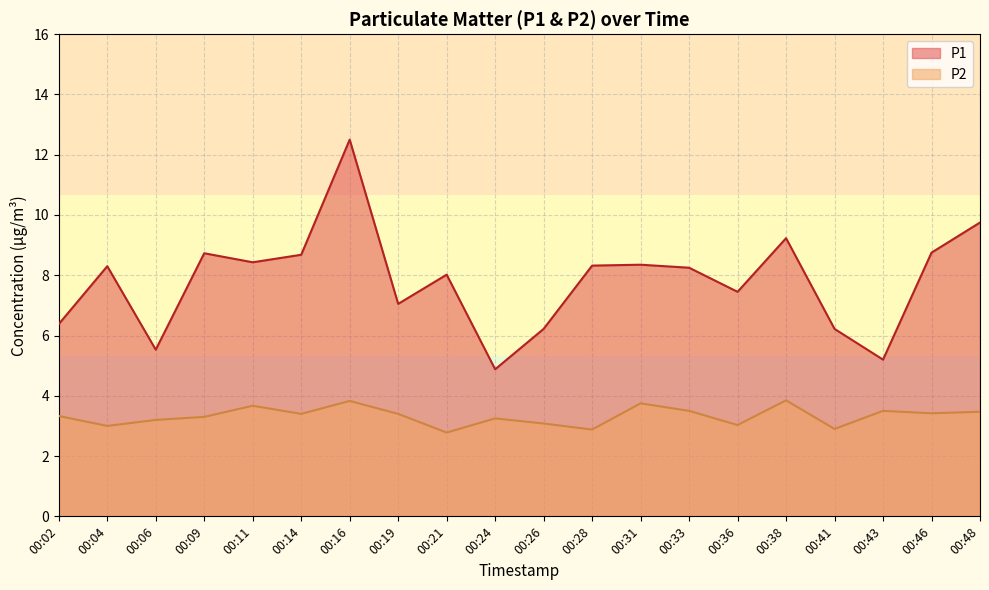

What is the minimum value shown in the chart?

2.8